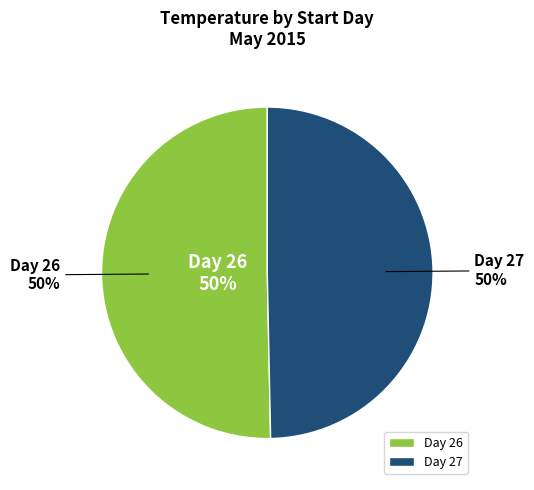

What percentage do 27 and 26 together represent?

100.0%